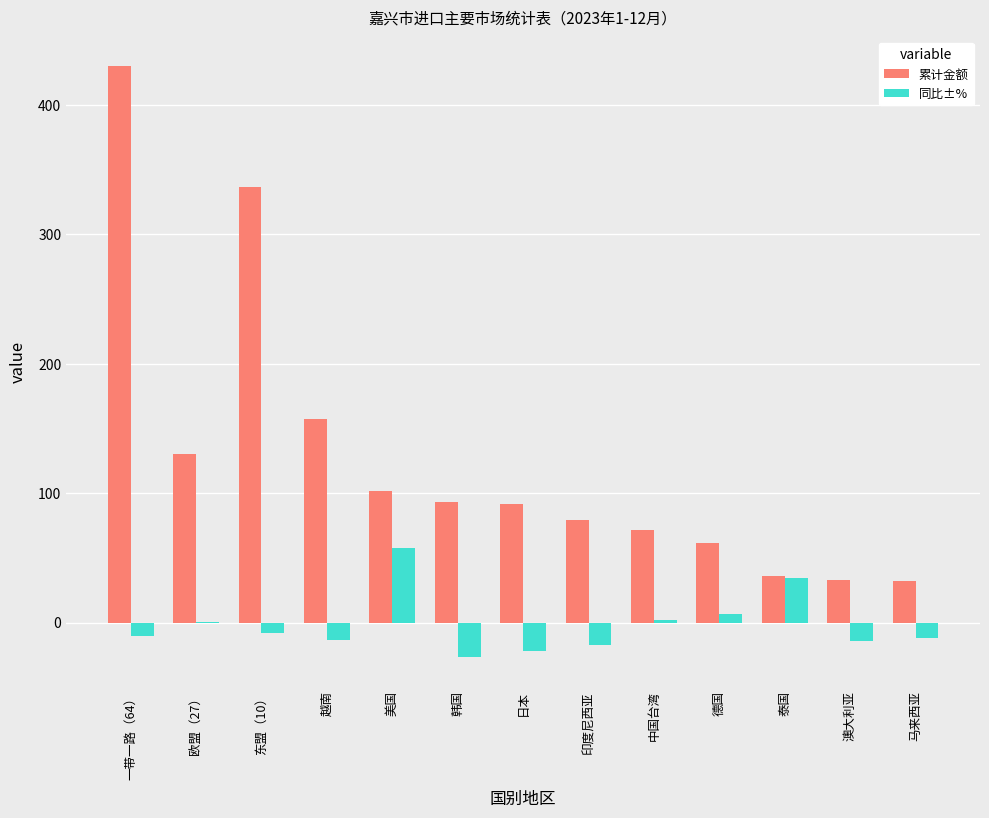

The 同比±% series shows -21.6 at 日本. True or false?

True